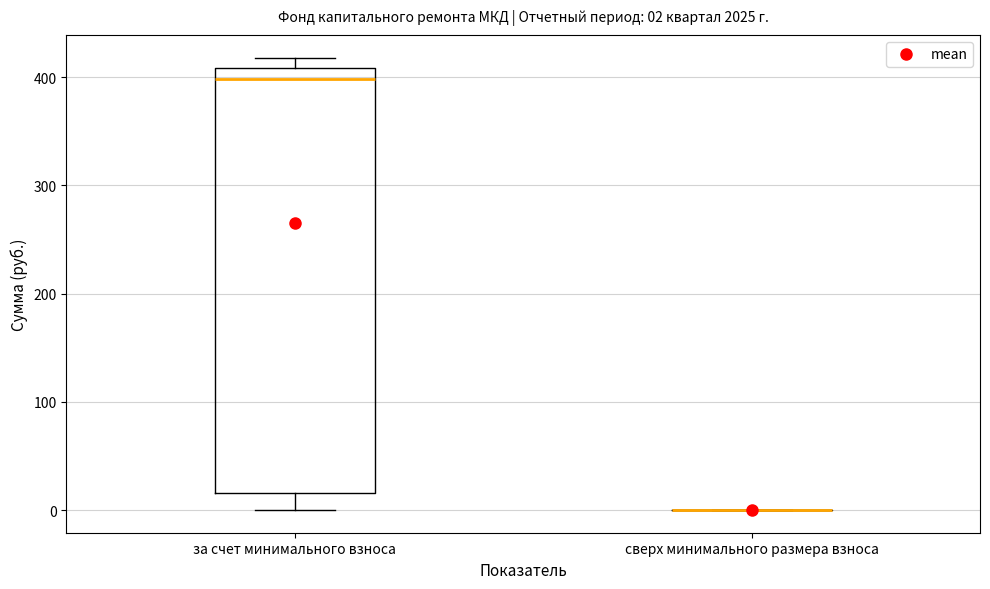

Comparing the boxes themselves (not the whiskers), which one is the tallest?

за счет минимального взноса